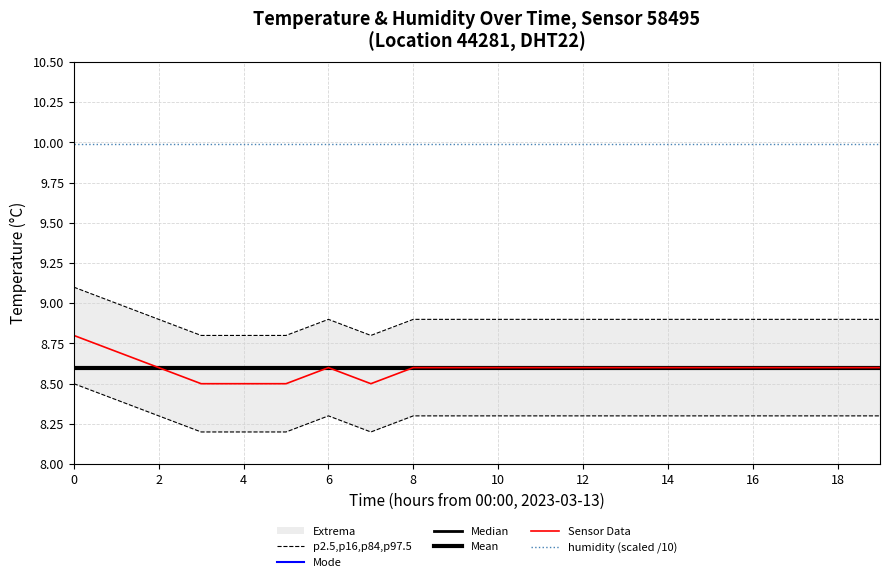

Rank the series at 4 from lowest to highest value.

Sensor Data, Mean, Mode, Median, p2.5,p16,p84,p97.5, humidity (scaled /10)